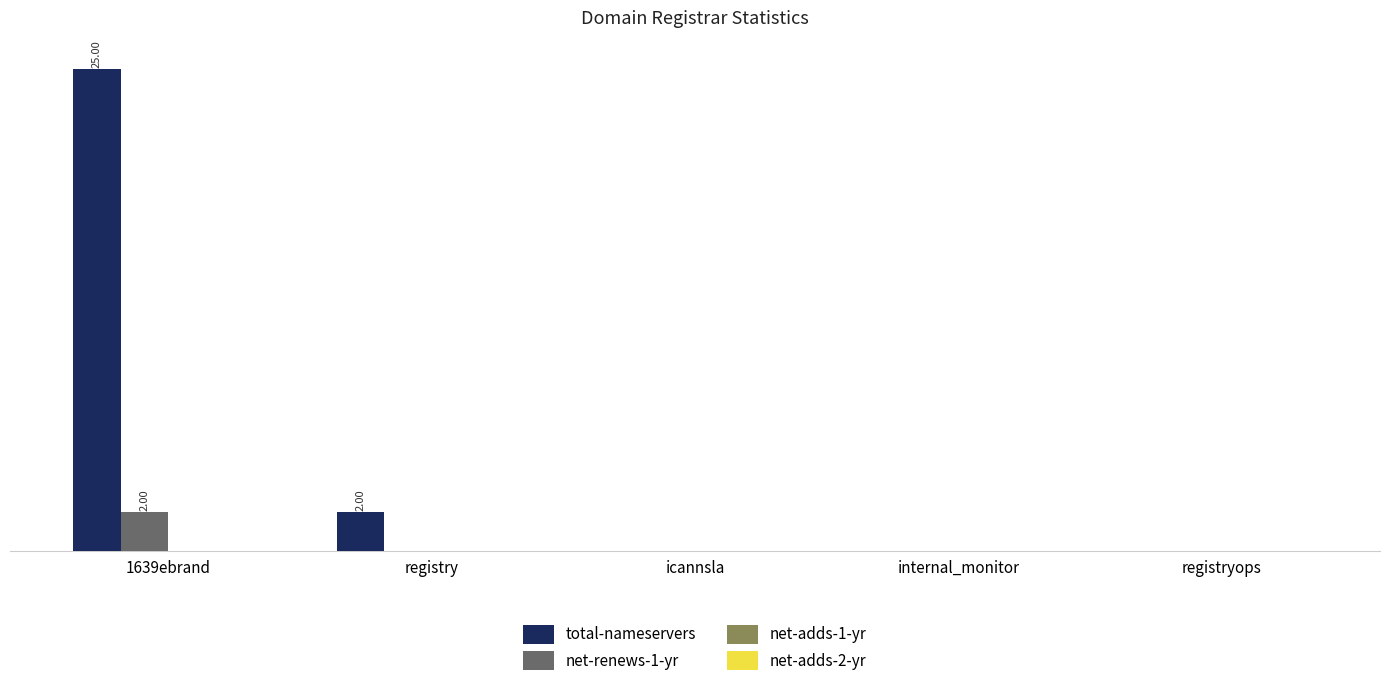

Reading left to right, list all the values displayed in this chart.

total-nameservers: 1639ebrand=25	registry=2	icannsla=0	internal_monitor=0	registryops=0
net-renews-1-yr: 1639ebrand=2	registry=0	icannsla=0	internal_monitor=0	registryops=0
net-adds-1-yr: 1639ebrand=0	registry=0	icannsla=0	internal_monitor=0	registryops=0
net-adds-2-yr: 1639ebrand=0	registry=0	icannsla=0	internal_monitor=0	registryops=0